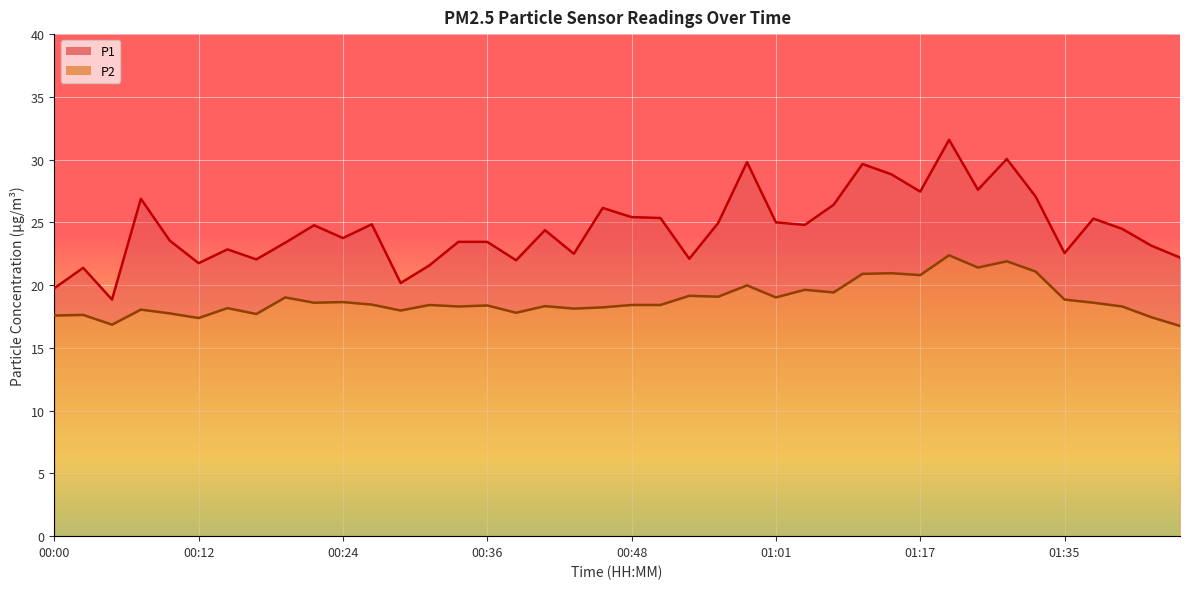

True or false: P1 and P2 cross at least once.

False